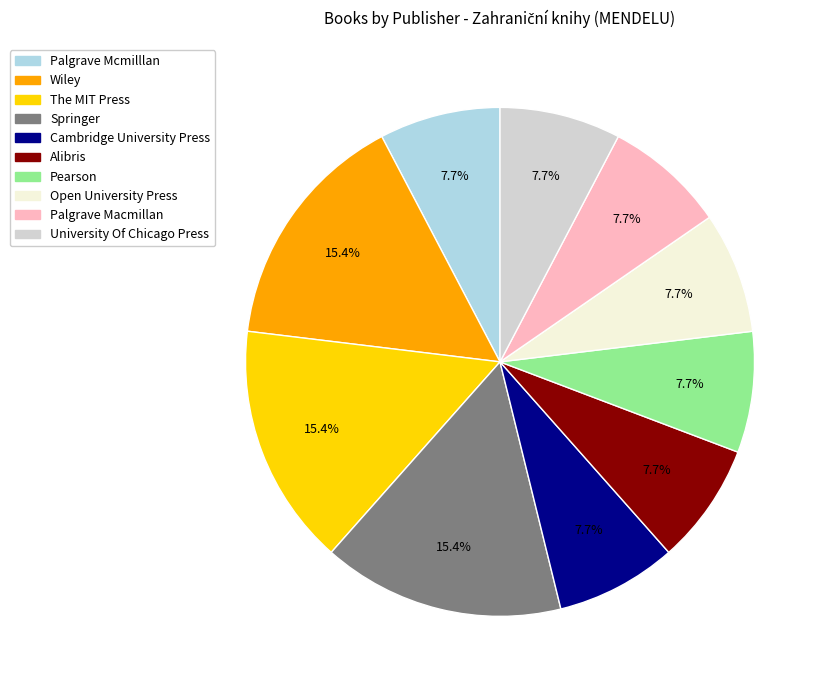

How many slices are in this pie chart?

10